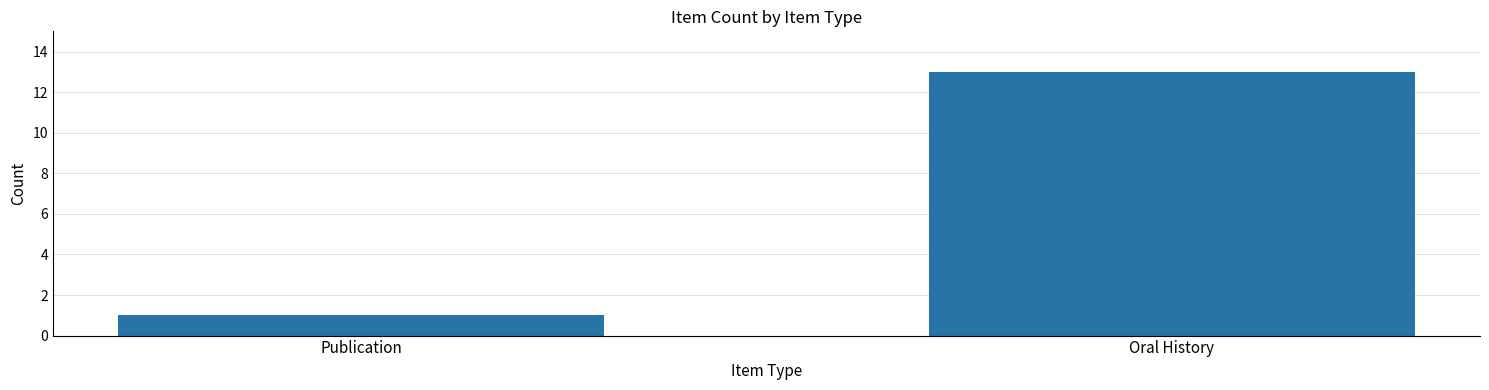

Which has a higher value, Publication or Oral History?

Oral History